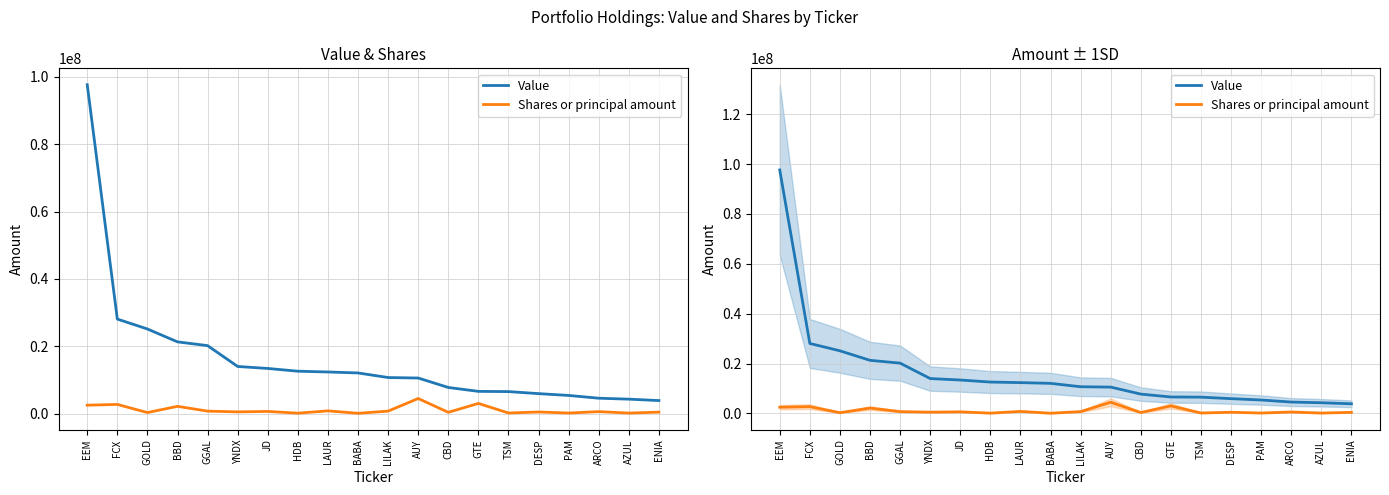

True or false: Shares or principal amount and Value intersect in this chart.

False